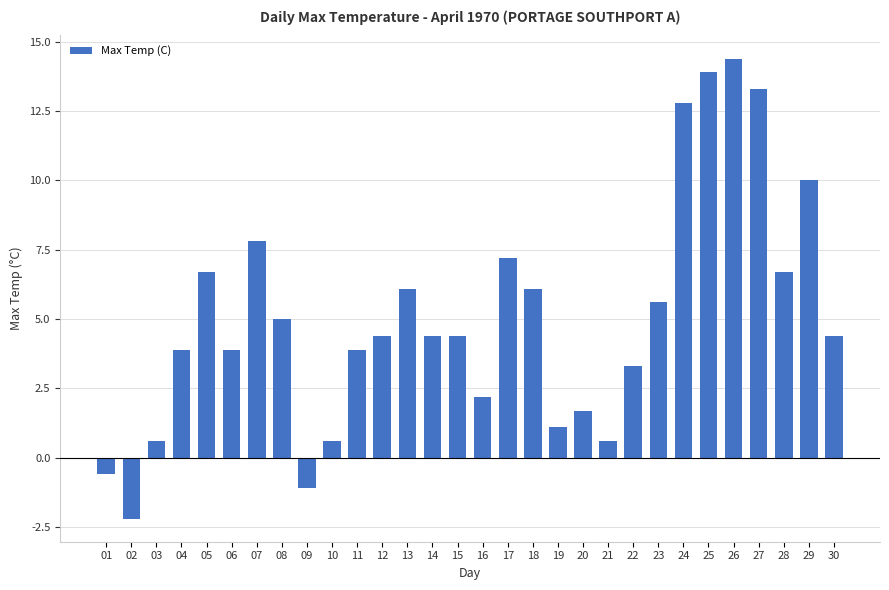

What is the maximum value shown in the chart?

14.4